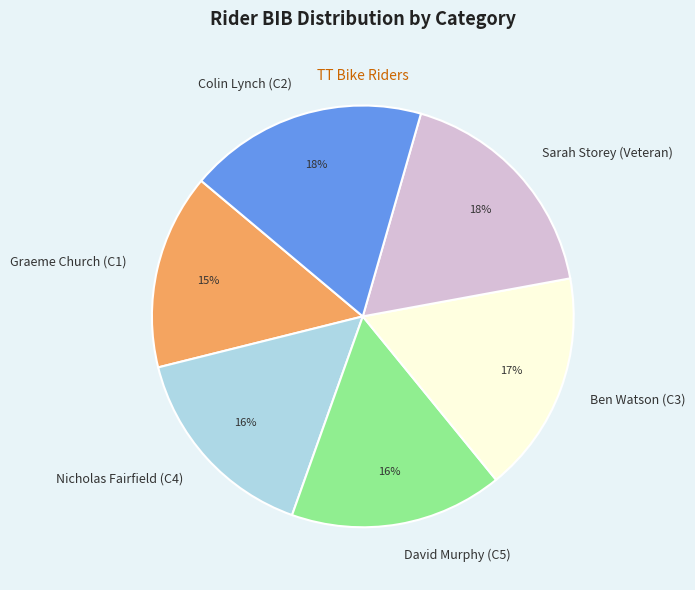

To the nearest percent, what portion does David Murphy (C5) represent?

16%